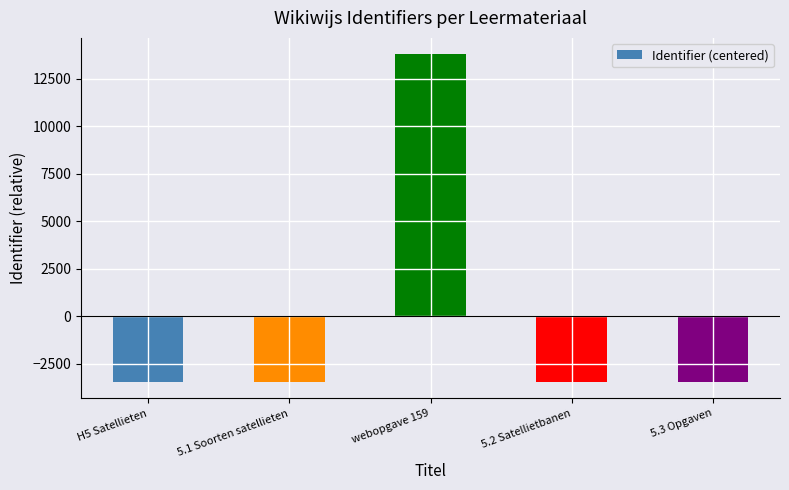

What position from the right is webopgave 159?

3